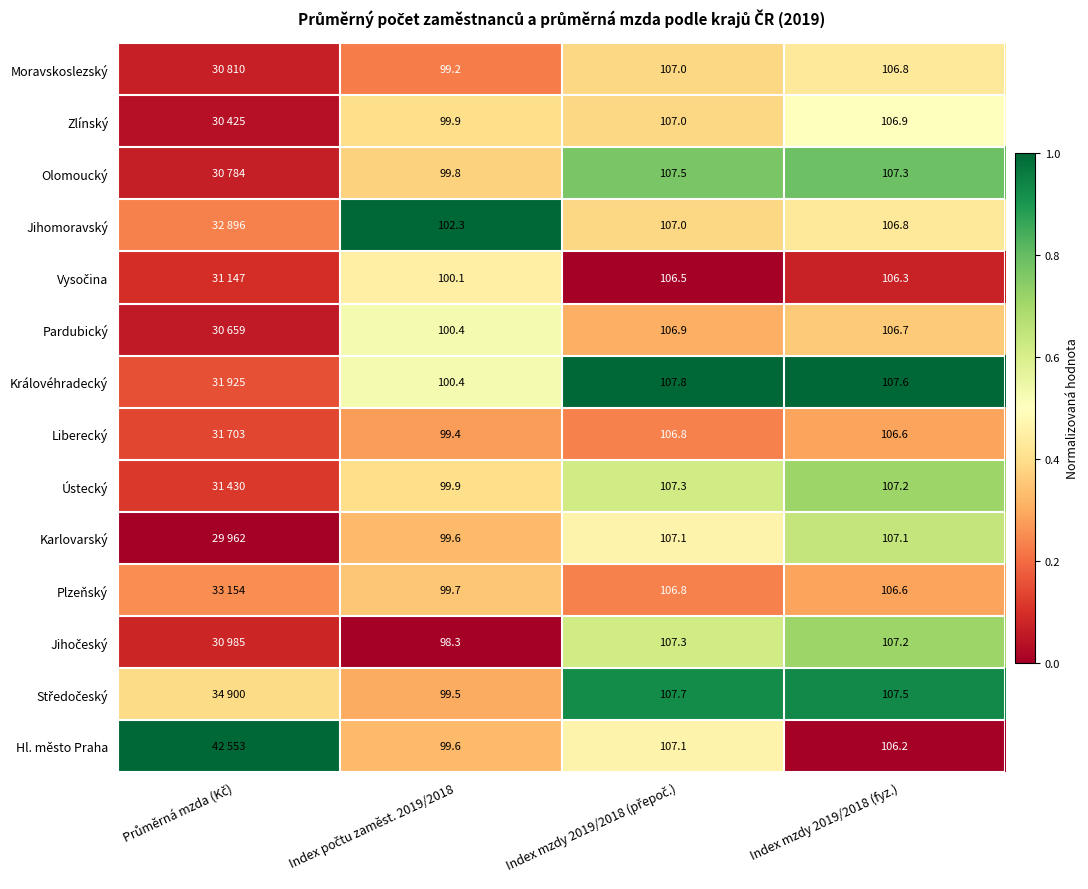

The value of Královéhradecký at Index mzdy 2019/2018 (přepoč.) is 1.3. True or false?

False